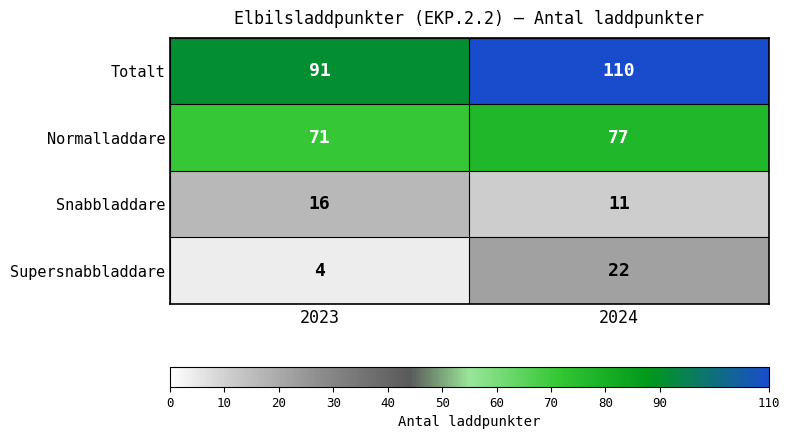

Reading right to left, what are all the values shown in this chart?

Totalt: 2024=110	2023=91
Normalladdare: 2024=77	2023=71
Snabbladdare: 2024=11	2023=16
Supersnabbladdare: 2024=22	2023=4